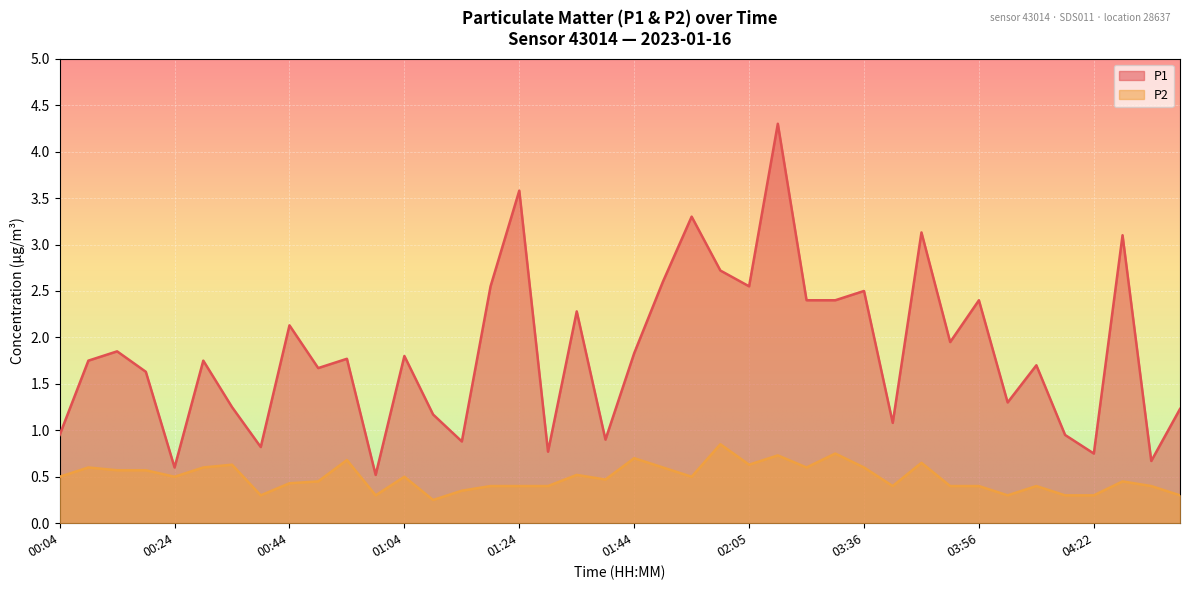

Which series has the largest total across all categories?

P1